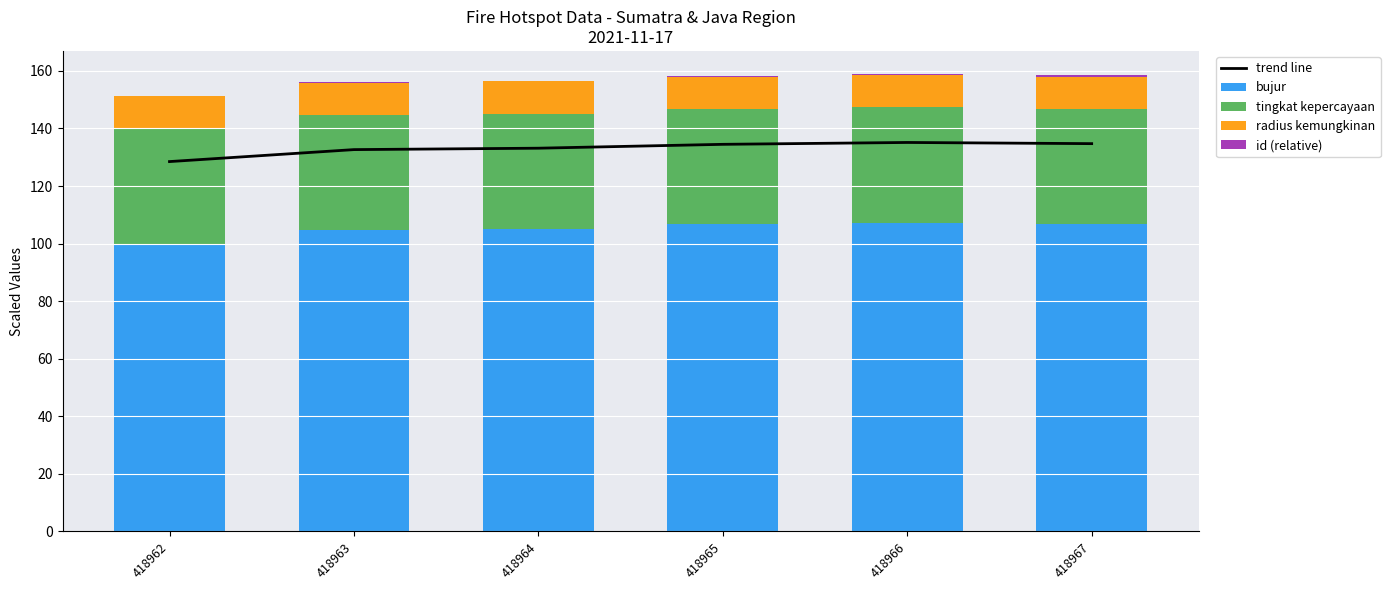

The value of id (relative) at 418964 is 0.3. True or false?

False